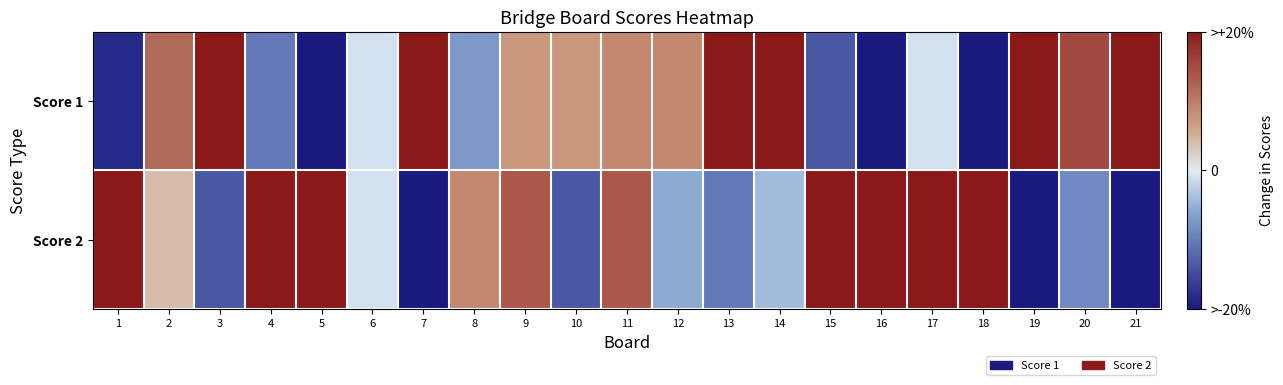

Which label corresponds to the largest value in the chart?

3